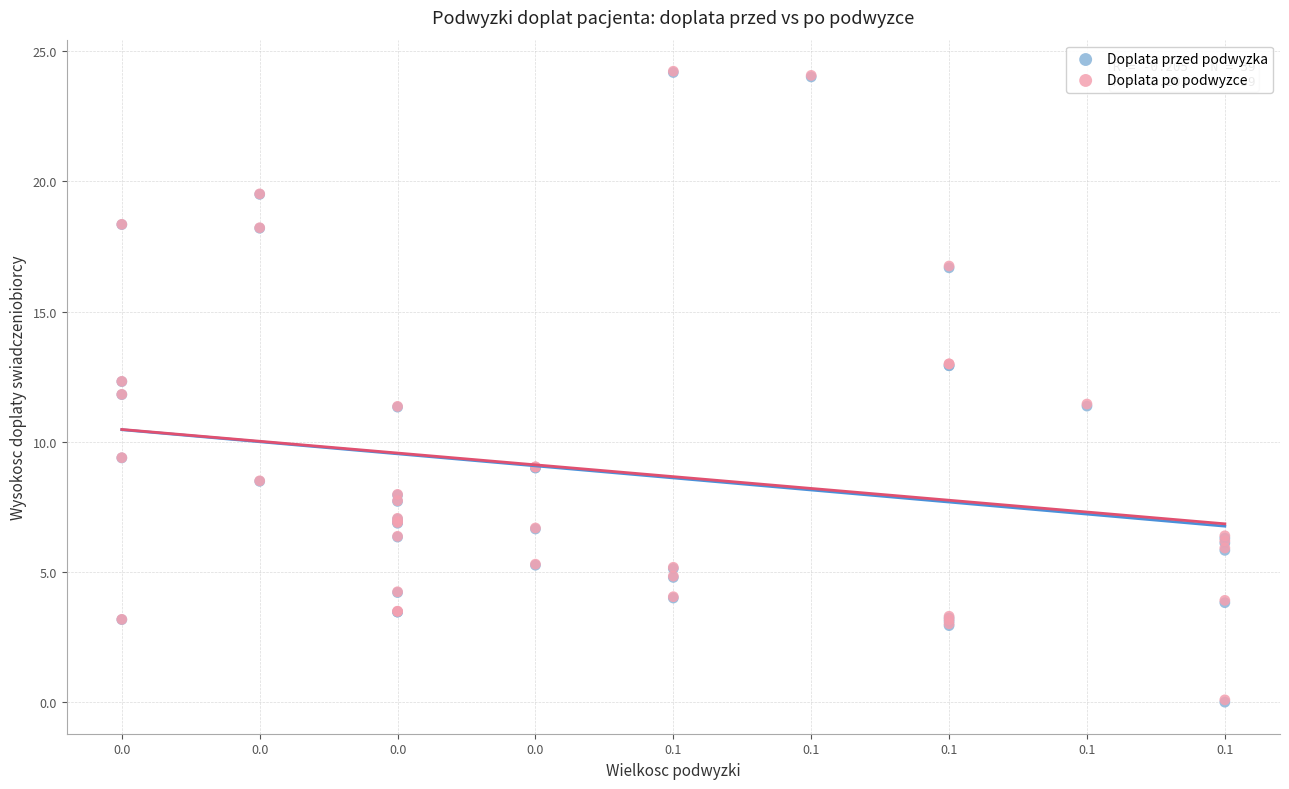

What are all the series names shown in the legend?

Doplata przed podwyzka, Doplata po podwyzce